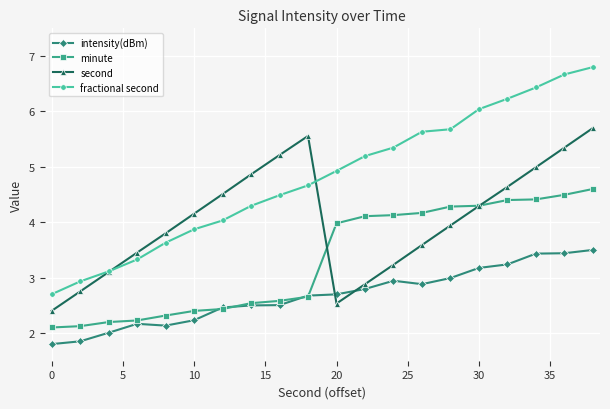

Which series ends up on top after the final intersection of intensity(dBm) and second?

second